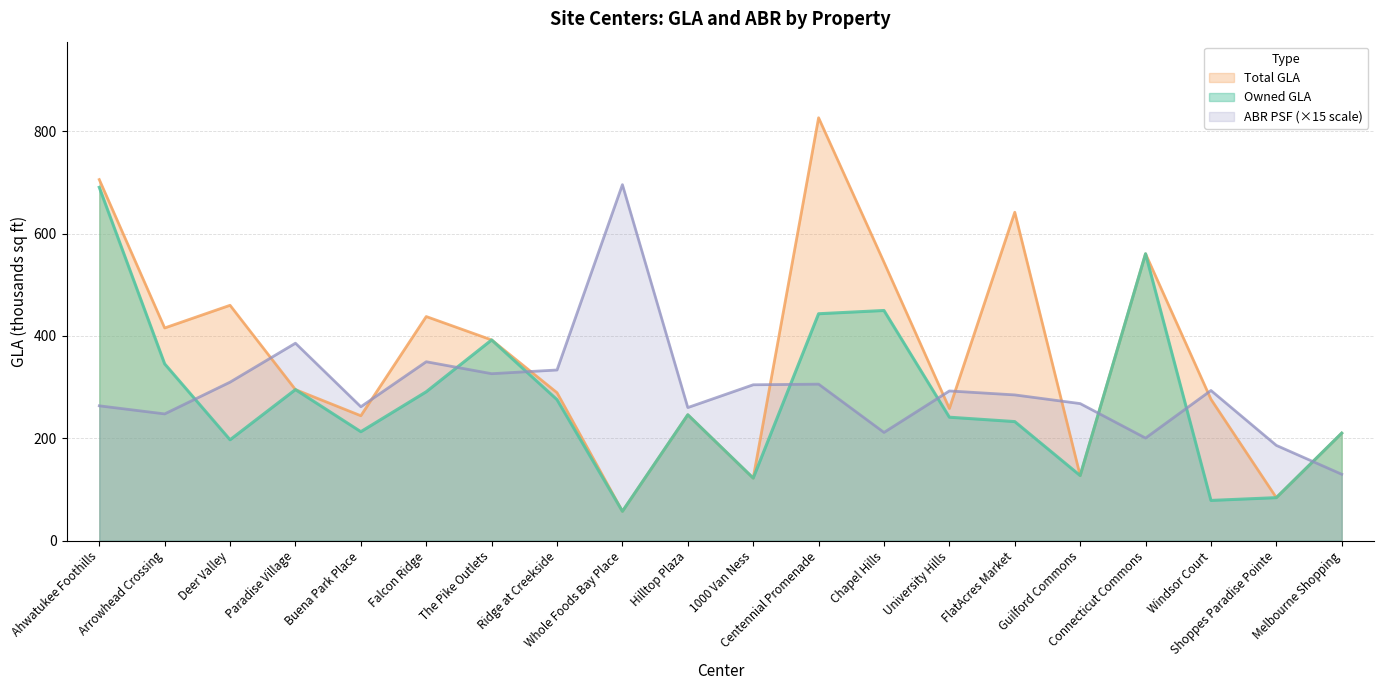

True or false: Owned GLA and Total GLA intersect in this chart.

False